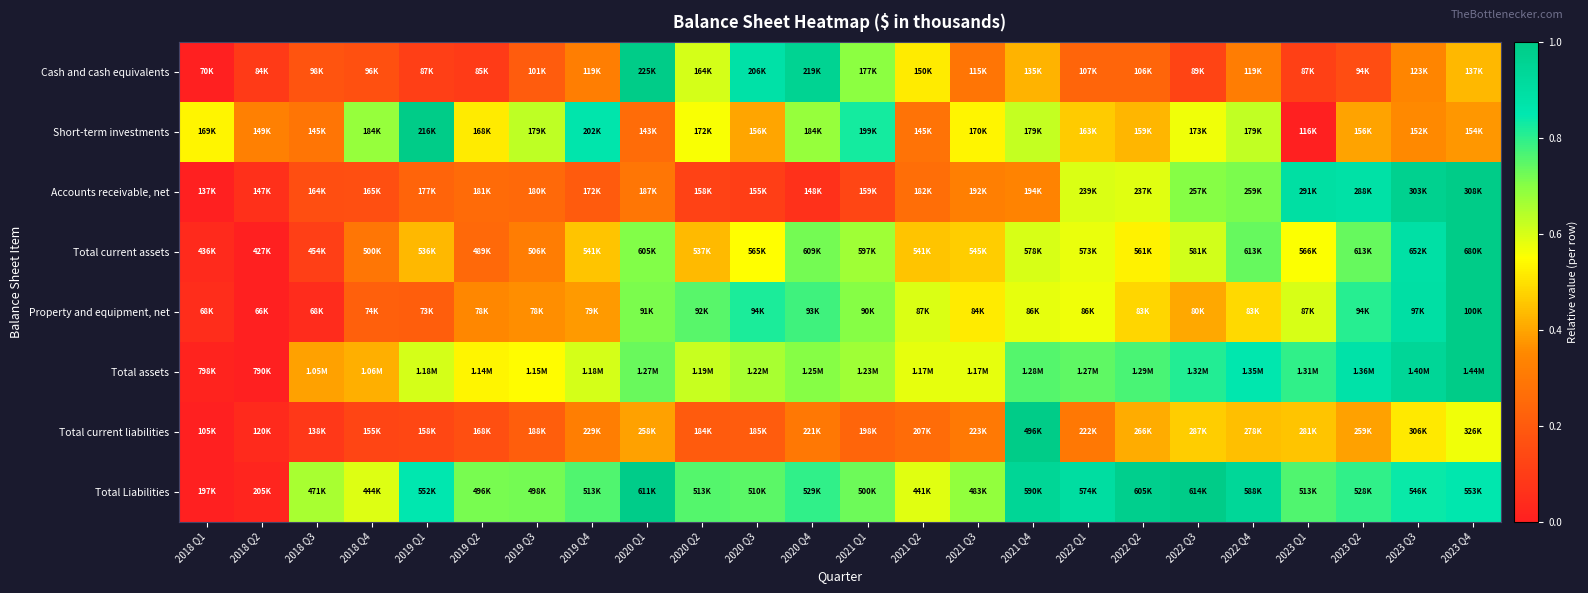

How many categories are shown in the chart?

24